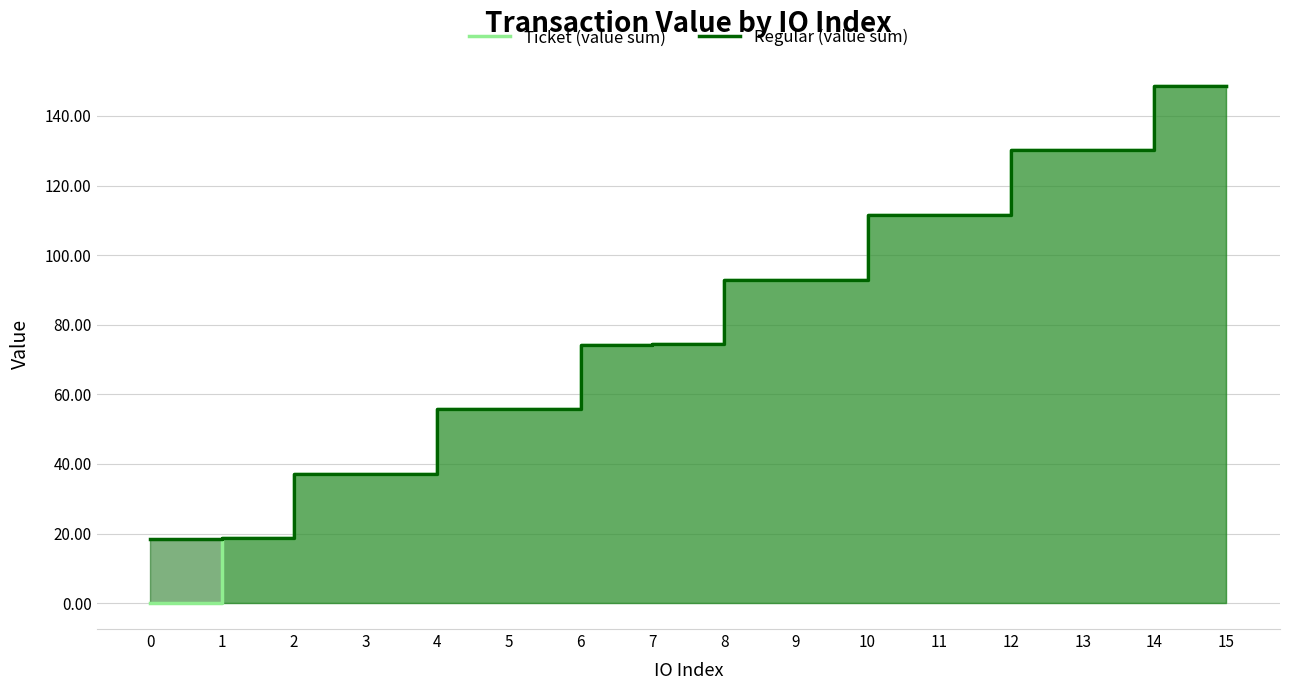

True or false: Regular (value sum) has a value of 4.9 at 0.

False